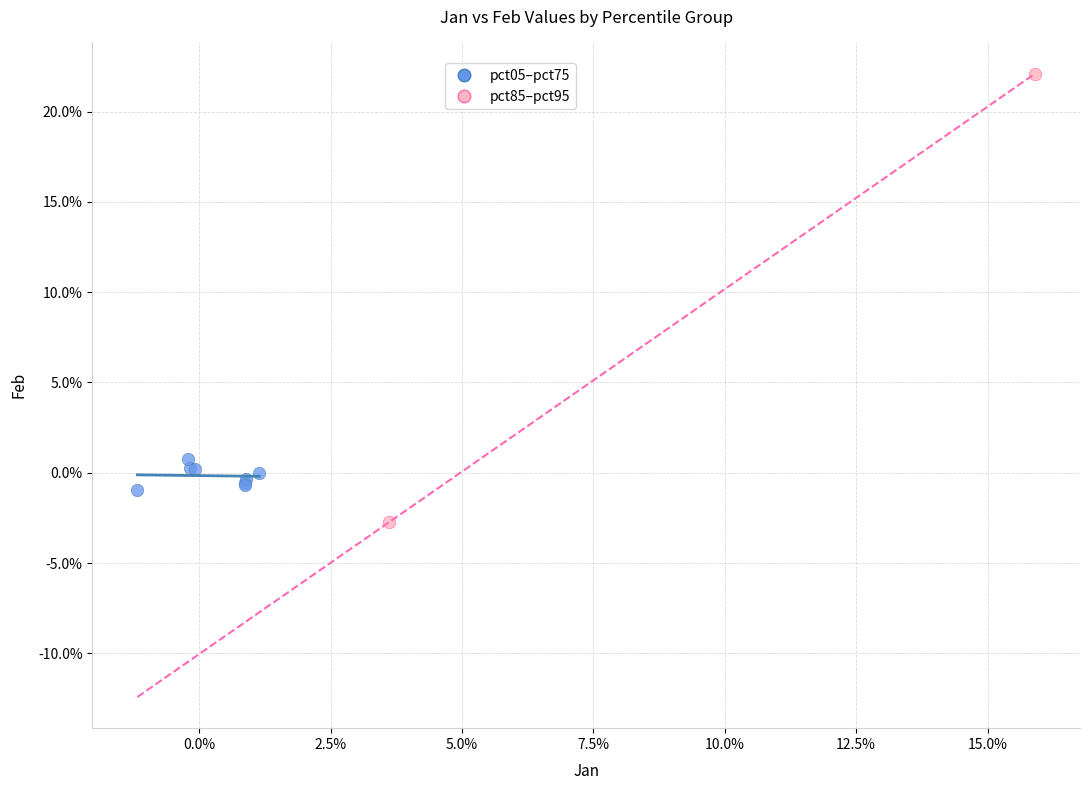

Which series contains the highest Y value?

pct85–pct95